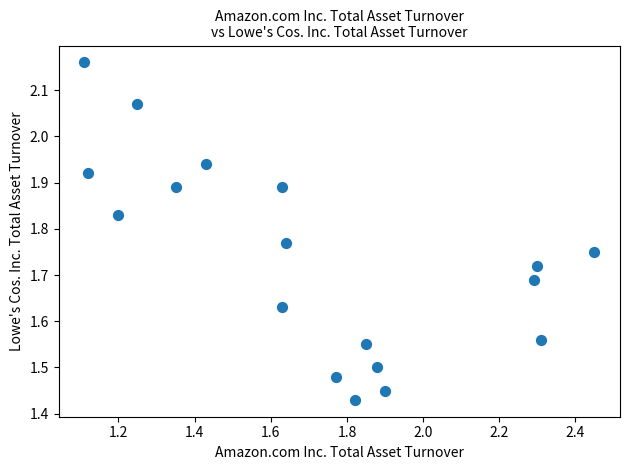

What is the range of X values (max minus min)?

1.3